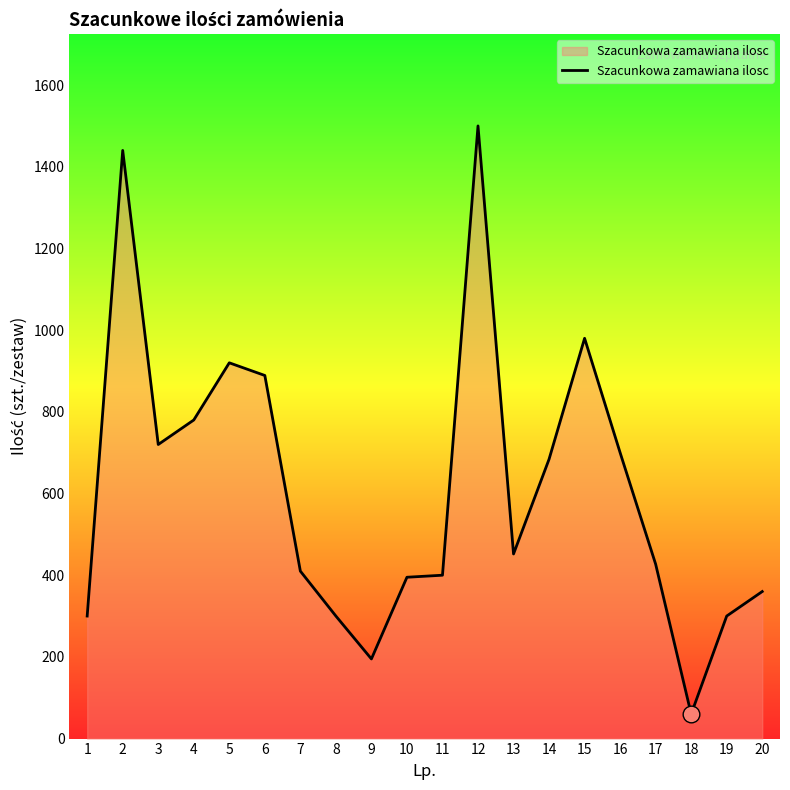

What is the approximate value at 6, to the nearest 100?

900